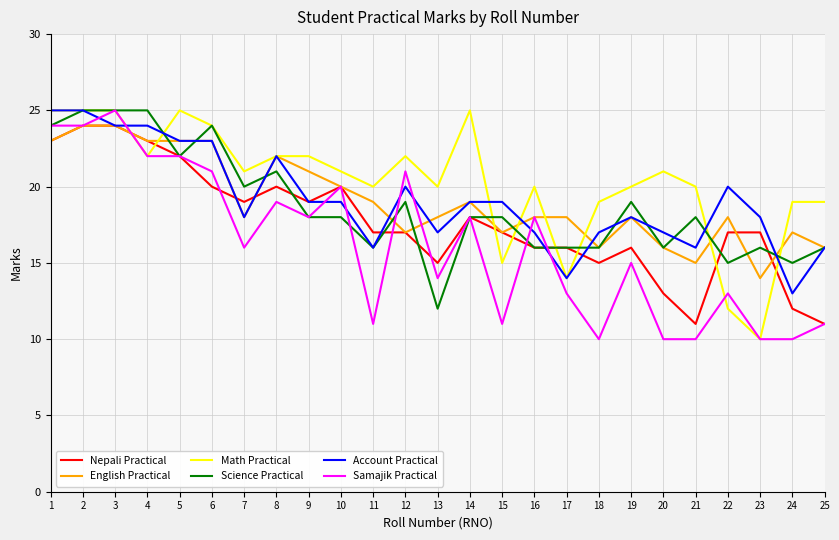

Reading left to right, transcribe all the data shown in this chart.

Nepali Practical: 1=23	2=24	3=24	4=23	5=22	6=20	7=19	8=20	9=19	10=20	11=17	12=17	13=15	14=18	15=17	16=16	17=16	18=15	19=16	20=13	21=11	22=17	23=17	24=12	25=11
English Practical: 1=23	2=24	3=24	4=23	5=23	6=23	7=18	8=22	9=21	10=20	11=19	12=17	13=18	14=19	15=17	16=18	17=18	18=16	19=18	20=16	21=15	22=18	23=14	24=17	25=16
Math Practical: 1=25	2=25	3=25	4=22	5=25	6=24	7=21	8=22	9=22	10=21	11=20	12=22	13=20	14=25	15=15	16=20	17=14	18=19	19=20	20=21	21=20	22=12	23=10	24=19	25=19
Science Practical: 1=24	2=25	3=25	4=25	5=22	6=24	7=20	8=21	9=18	10=18	11=16	12=19	13=12	14=18	15=18	16=16	17=16	18=16	19=19	20=16	21=18	22=15	23=16	24=15	25=16
Account Practical: 1=25	2=25	3=24	4=24	5=23	6=23	7=18	8=22	9=19	10=19	11=16	12=20	13=17	14=19	15=19	16=17	17=14	18=17	19=18	20=17	21=16	22=20	23=18	24=13	25=16
Samajik Practical: 1=24	2=24	3=25	4=22	5=22	6=21	7=16	8=19	9=18	10=20	11=11	12=21	13=14	14=18	15=11	16=18	17=13	18=10	19=15	20=10	21=10	22=13	23=10	24=10	25=11